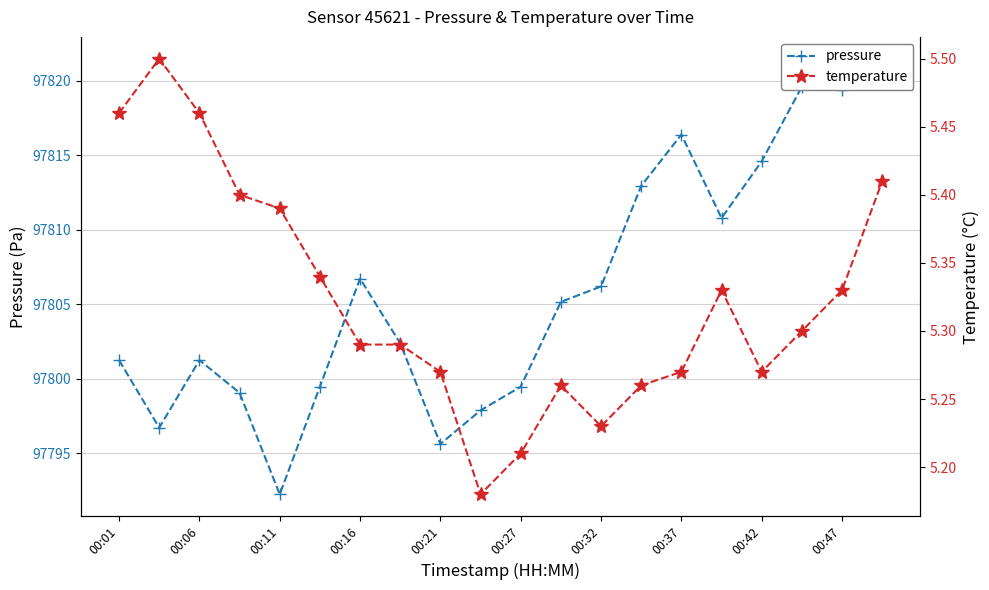

At which category is the sum across all series the highest?

19